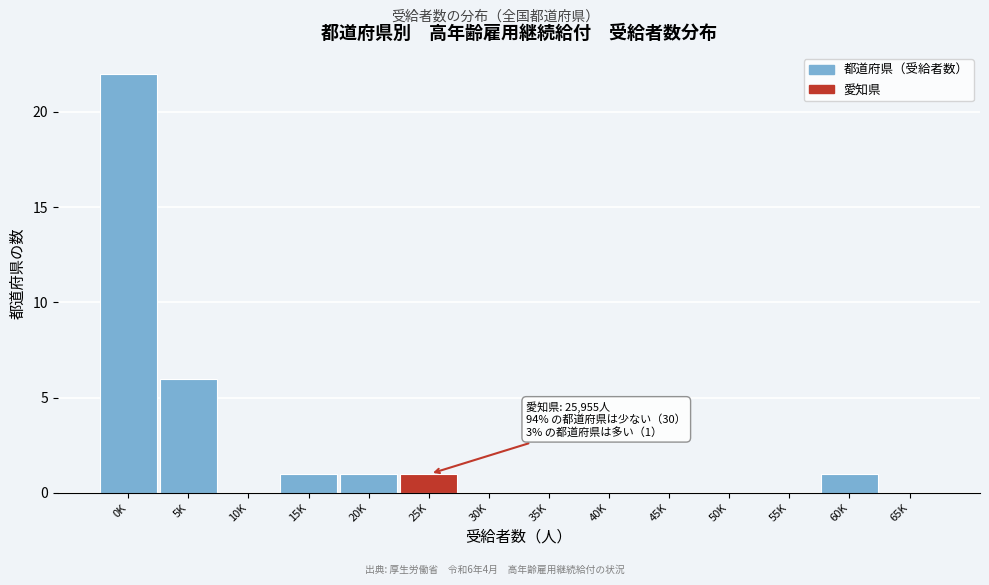

Reading left to right, extract all data points from this chart.

0K=22	5K=6	10K=0	15K=1	20K=1	25K=1	30K=0	35K=0	40K=0	45K=0	50K=0	55K=0	60K=1	65K=0